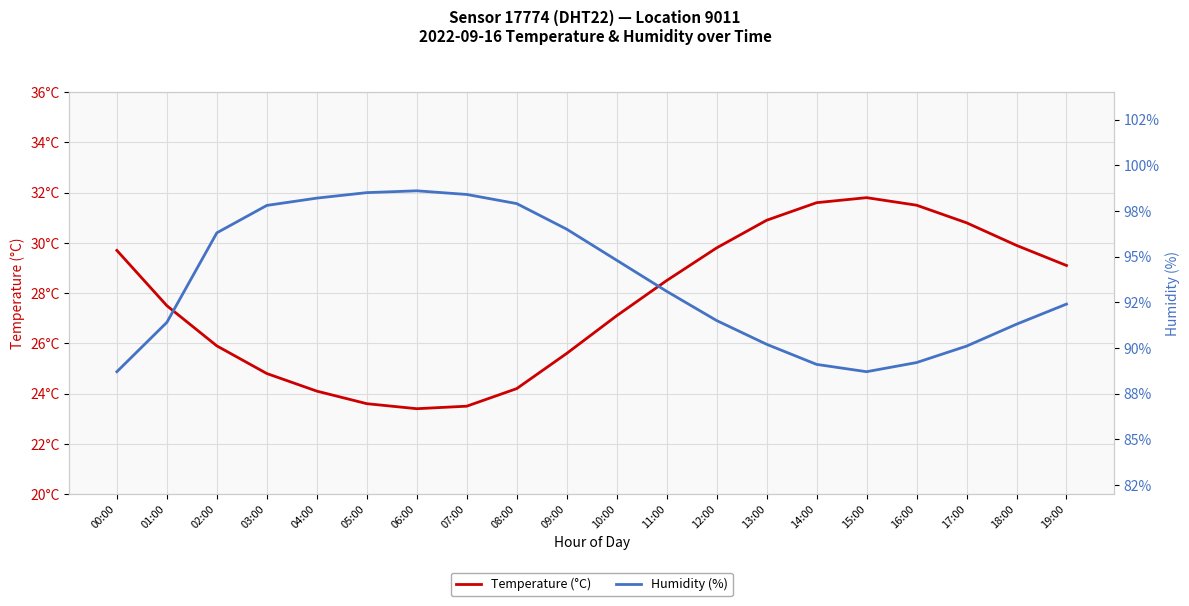

Rank the series at 11:00 from lowest to highest value.

Temperature (°C), Humidity (%)